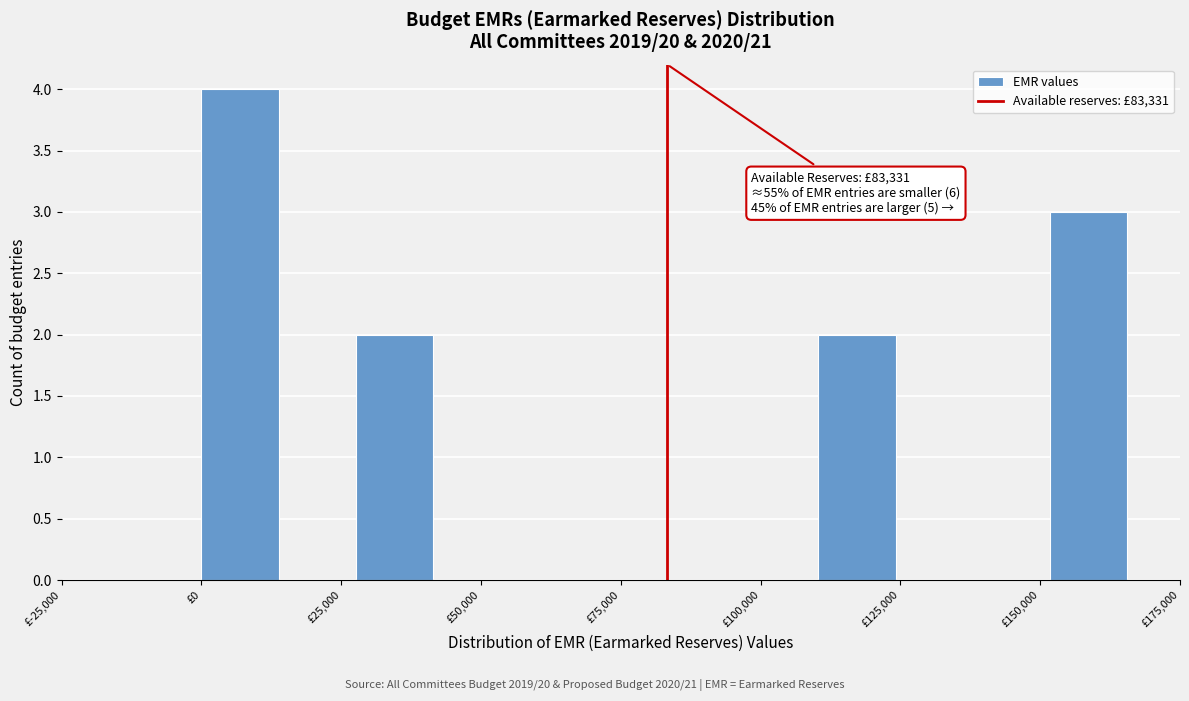

Around what value on the x-axis is the tallest bar? Give the approximate position of its centre, as read against the axis.

5000